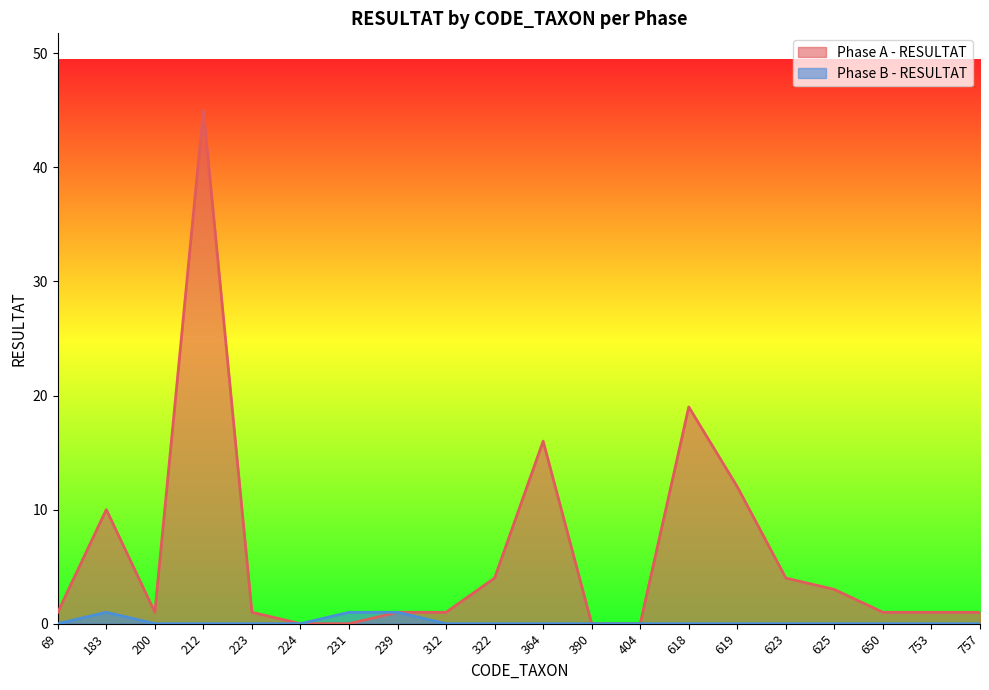

What is the sum of the Phase A - RESULTAT values at 390 and 757?

1